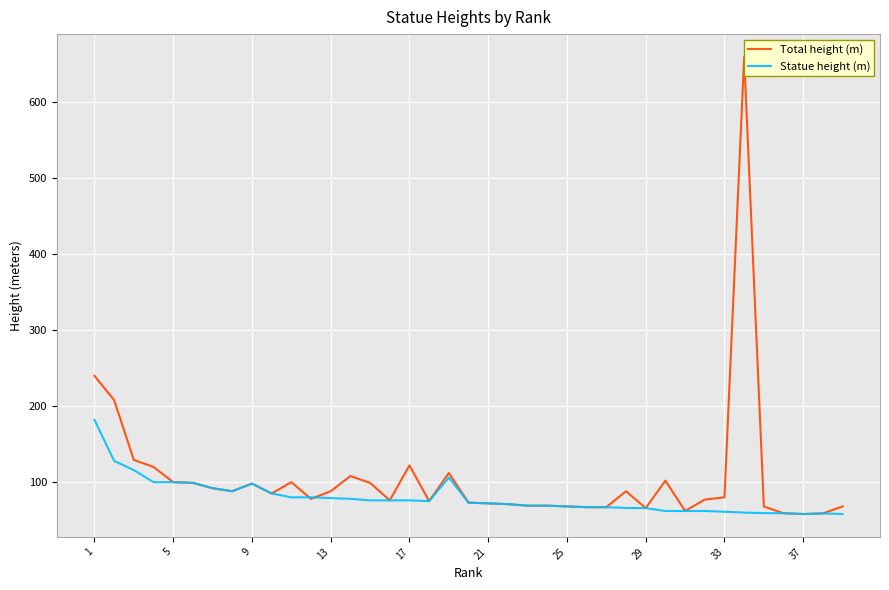

True or false: Statue height (m) and Total height (m) cross at least once.

True